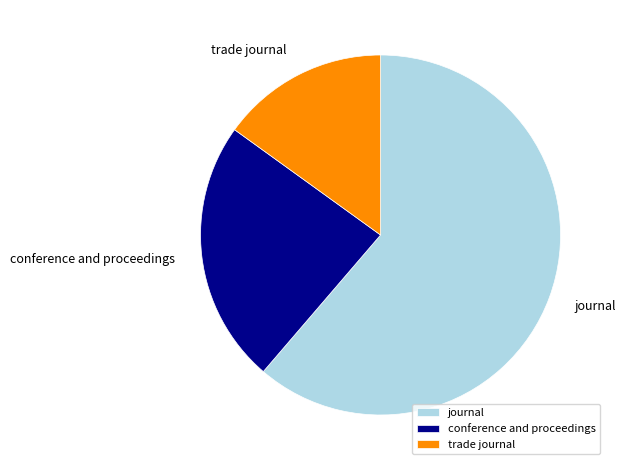

The trade journal slice represents 15% of the pie. True or false?

True